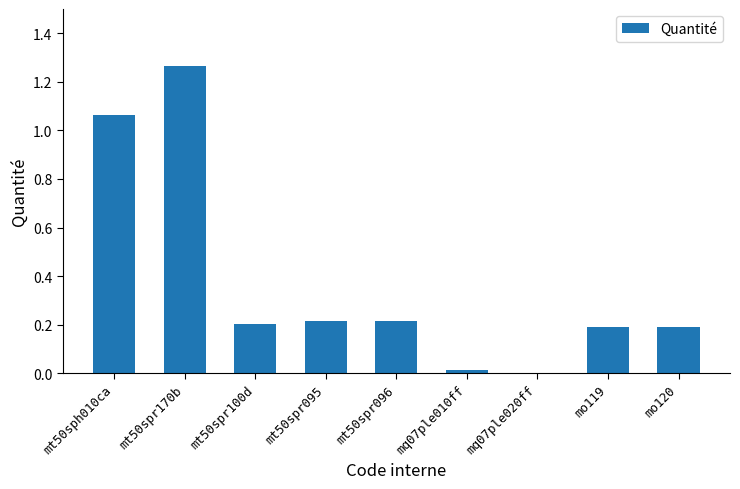

Is it true that the value at mt50spr170b is 0.3?

False